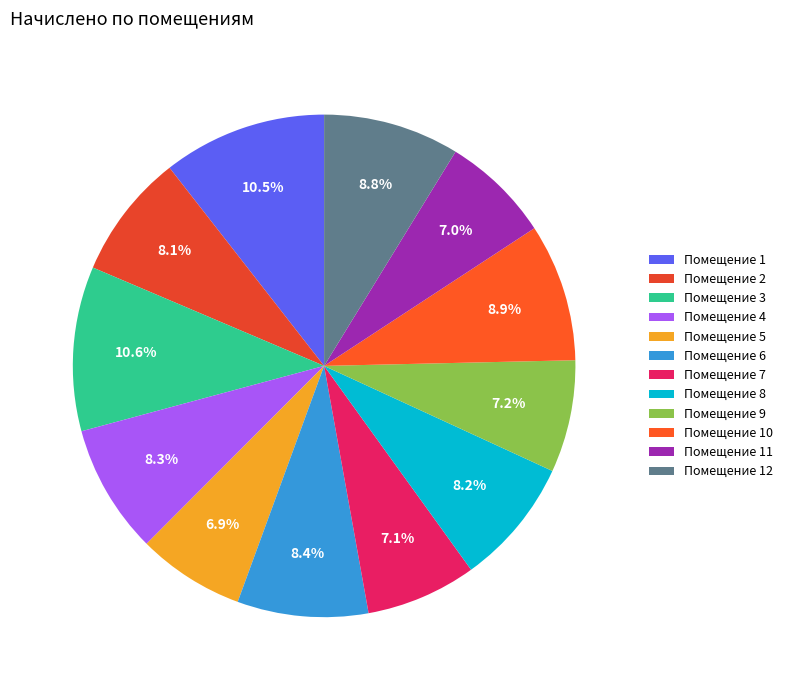

How many slices are in this pie chart?

12